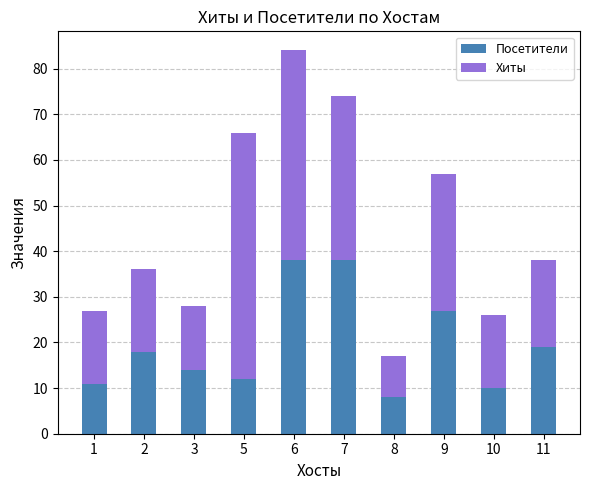

What is the sum of all Посетители values?

195